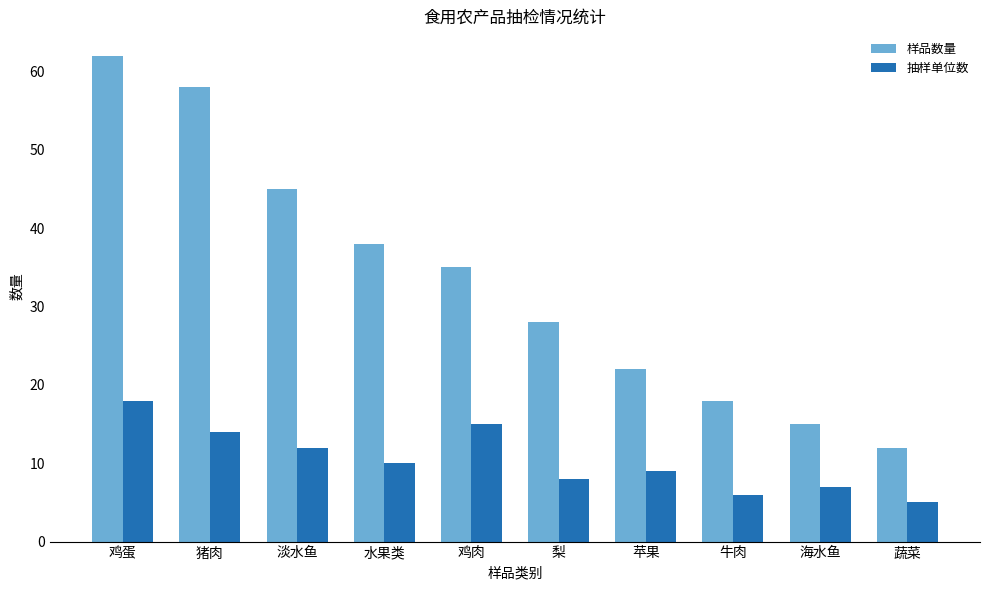

How many groups of bars are there?

10